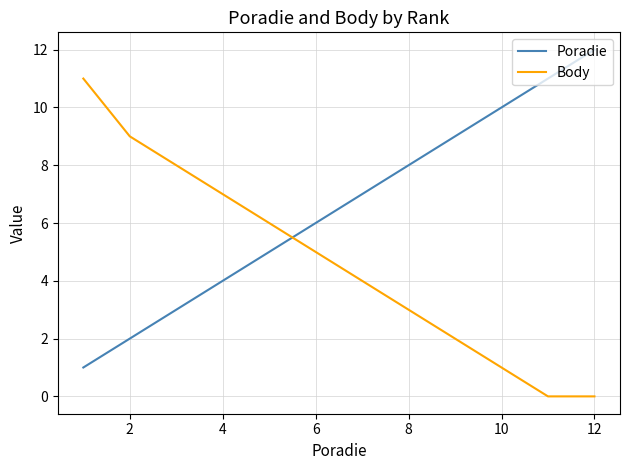

What is the difference between the maximum and minimum values in the Body series?

11